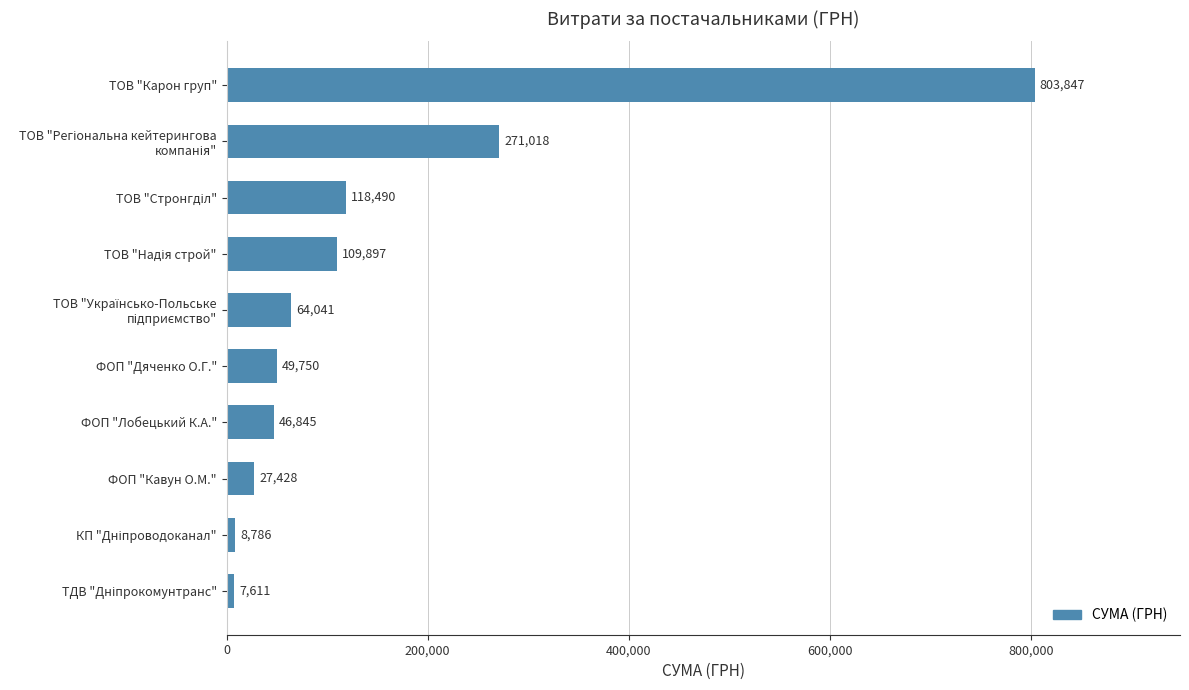

Is it true that the value at ТОВ "Карон груп" is 803846.8?

True